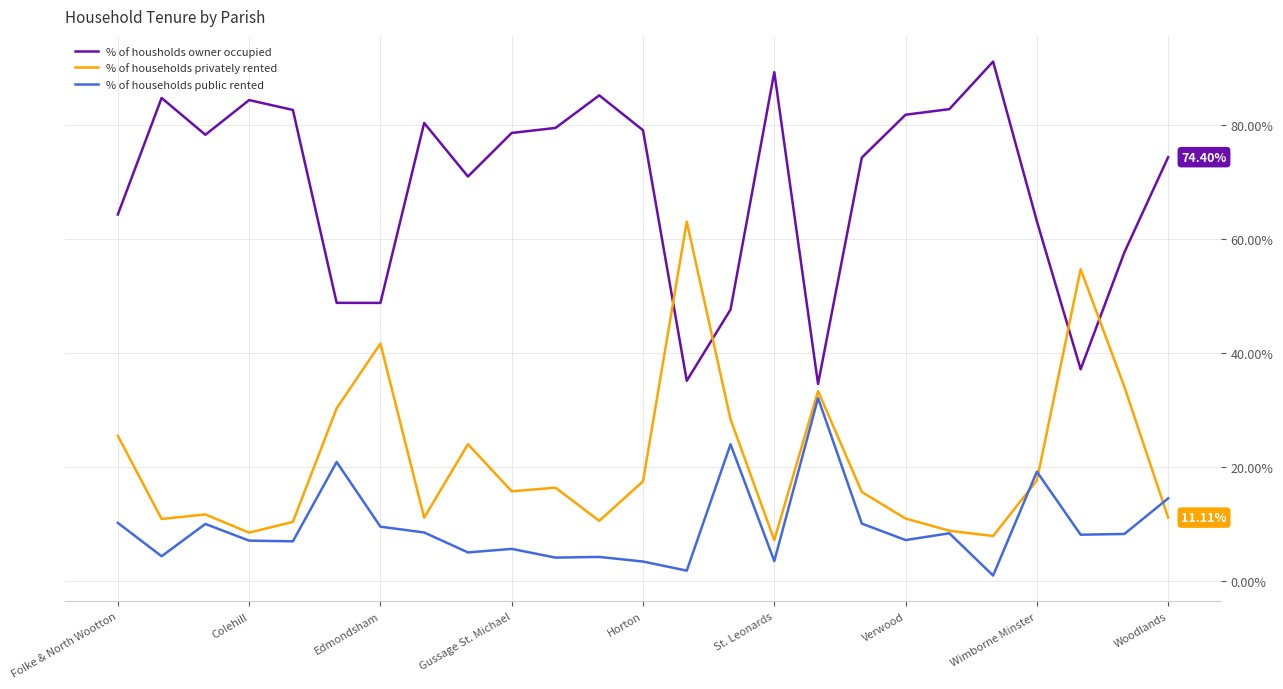

Rank the series by their average value, from highest to lowest.

% of housholds owner occupied, % of households privately rented, % of households public rented